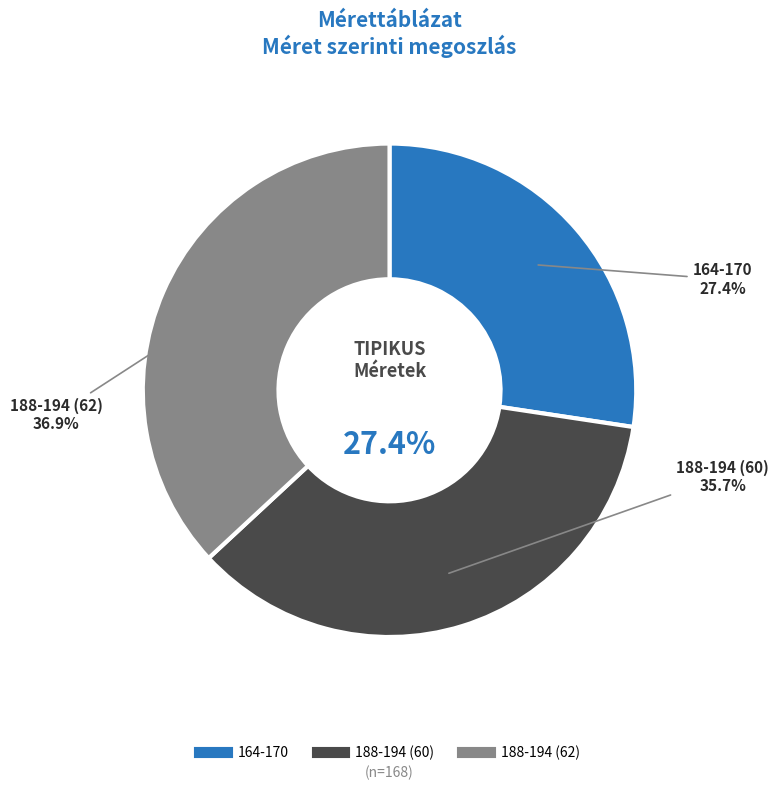

Does 188-194 (62) represent more than half of the total?

No